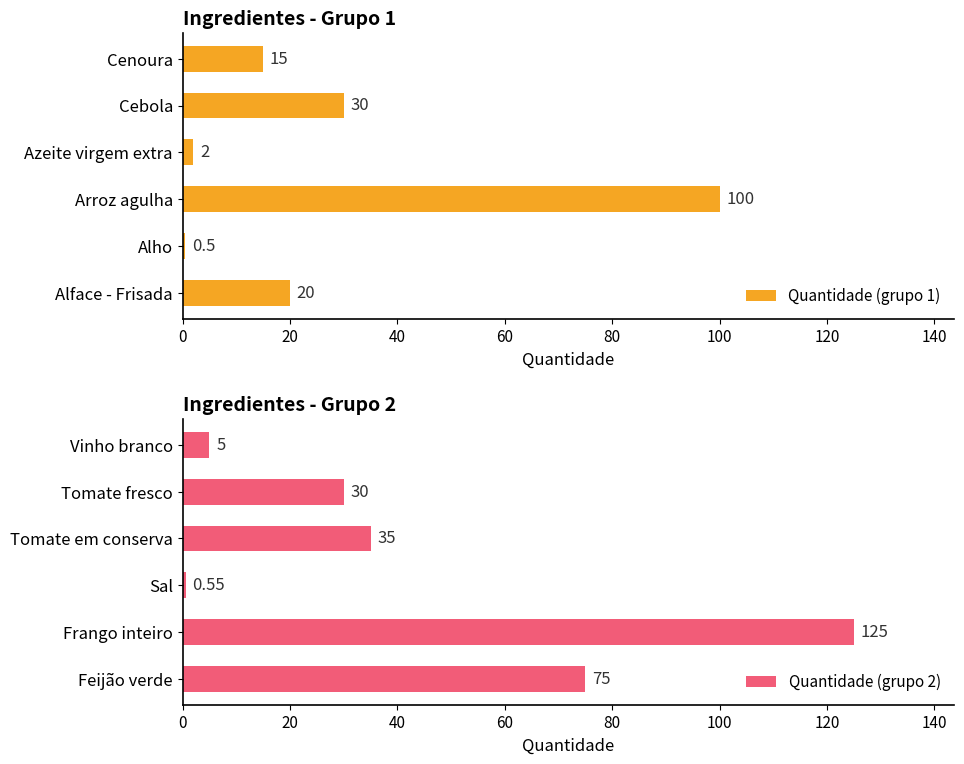

The Quantidade (grupo 1) series shows 8.1 at Cenoura. True or false?

False